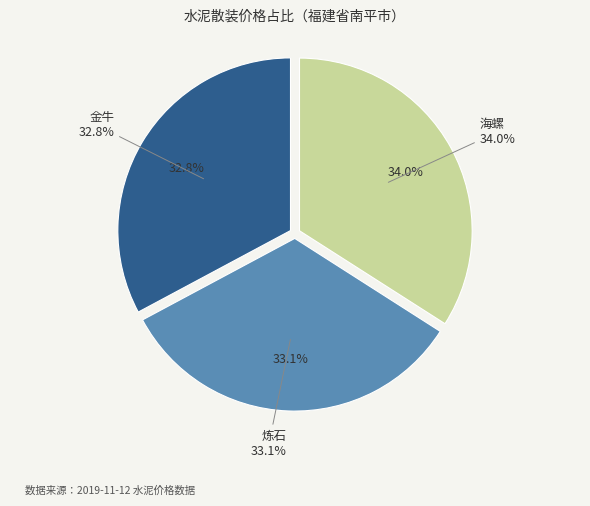

Is 炼石 the majority of the pie?

No